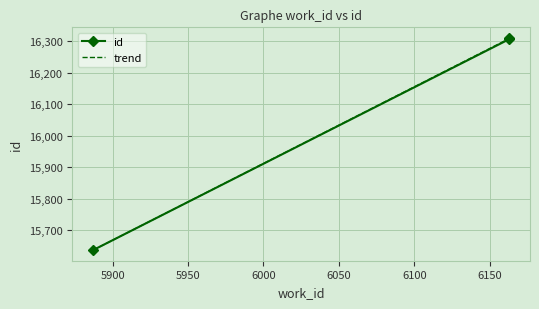

Reading left to right, list all the values displayed in this chart.

5887=15636	6163=16307	6163=16311